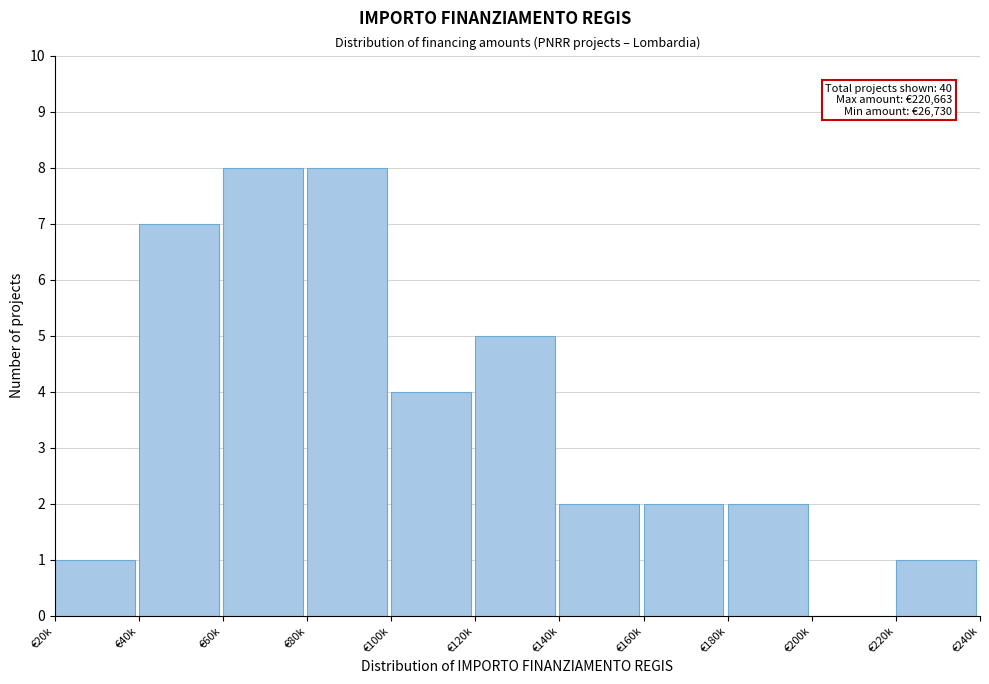

Reading left to right, transcribe all the data shown in this chart.

€20k=1	€40k=7	€60k=8	€80k=8	€100k=4	€120k=5	€140k=2	€160k=2	€180k=2	€200k=0	€220k=1